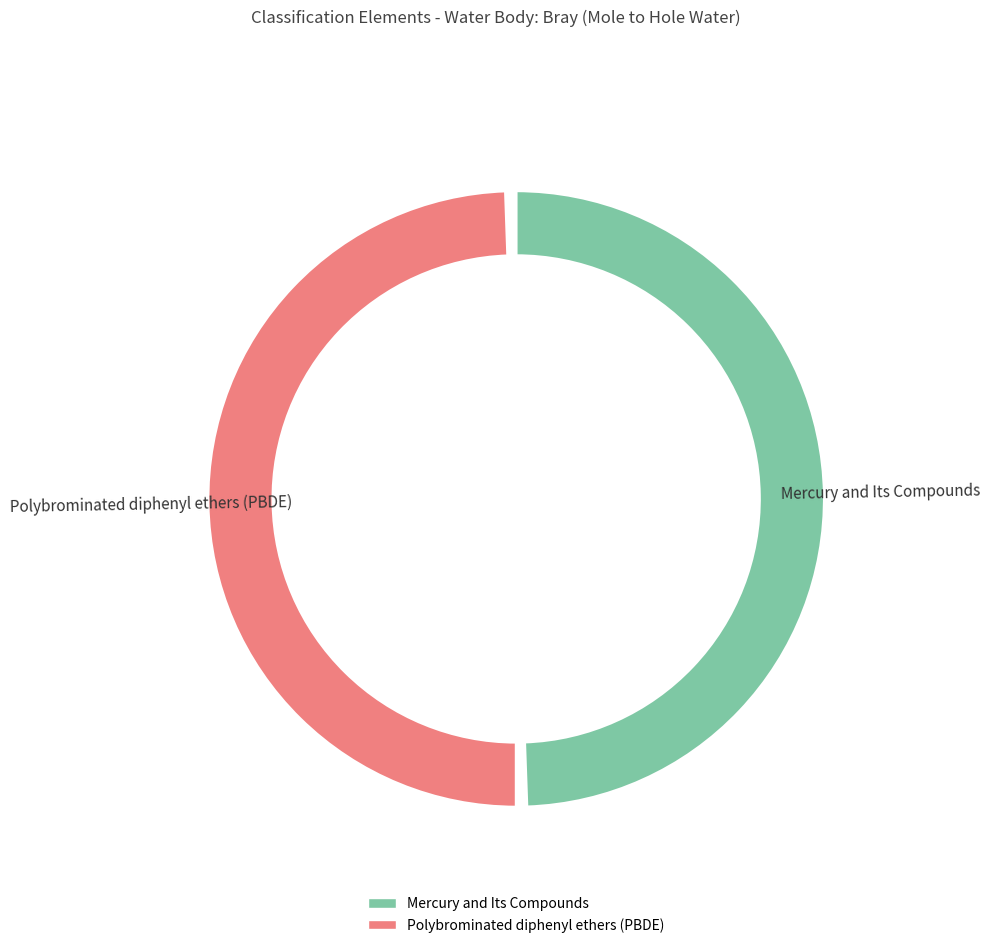

What is the change in value from Mercury and Its Compounds to Polybrominated diphenyl ethers (PBDE)?

+1